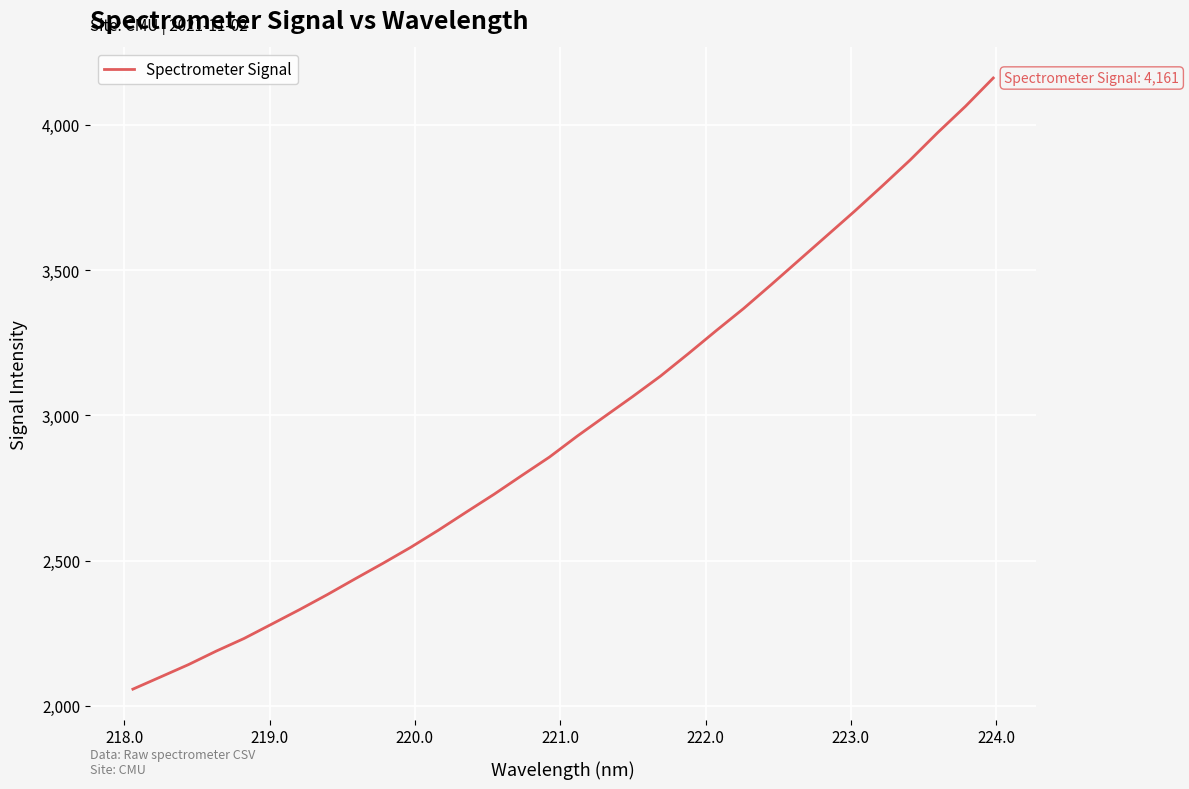

What is the maximum value shown in the chart?

4161.3